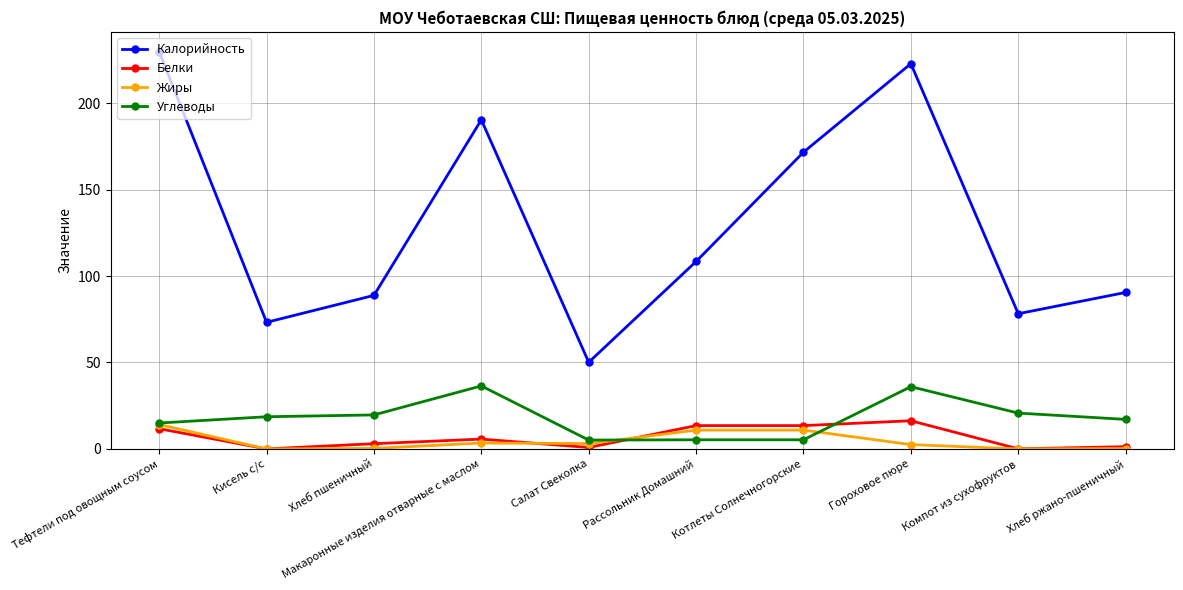

Which category has the highest value across all series?

Тефтели под овощным соусом